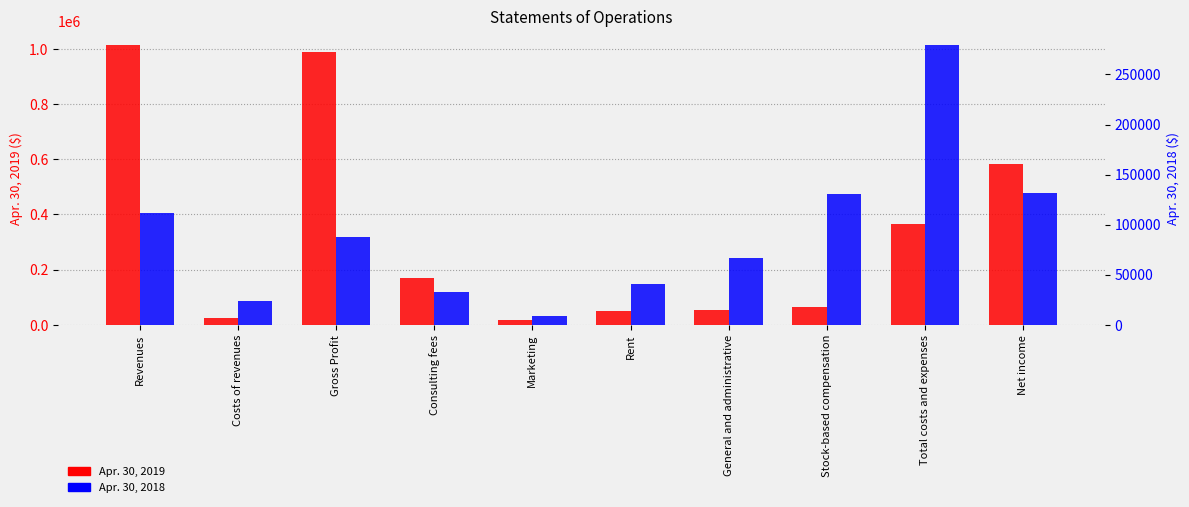

What is the sum of all Apr. 30, 2019 values?

3331316